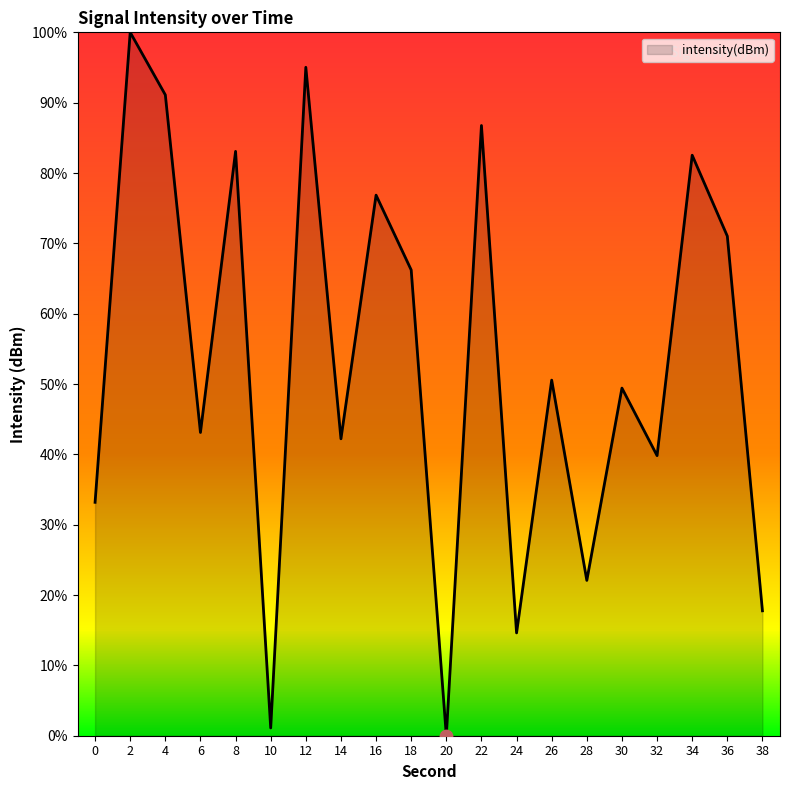

What is the ratio of the value at 4 to the value at 22?

1.1